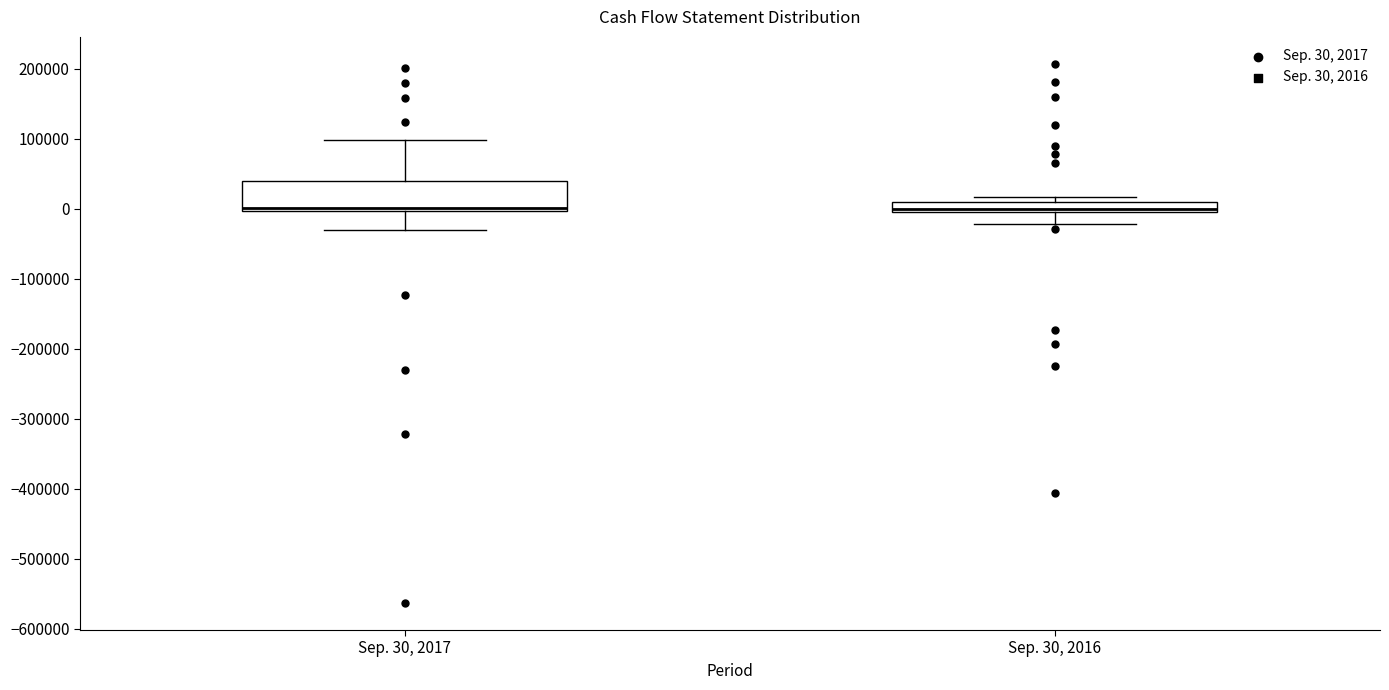

Where does the lower whisker of the box for Sep. 30, 2017 end on the y-axis? The values are not printed on the chart, so give them approximately, as read against the axis.

-30000